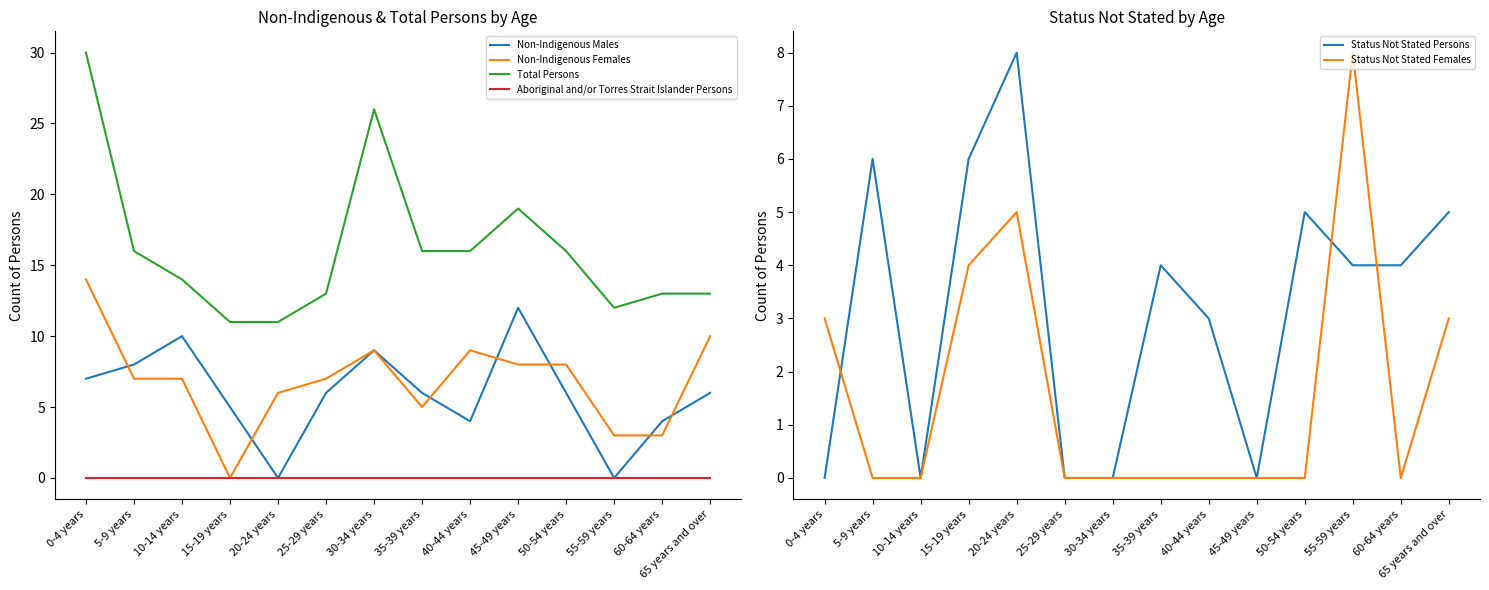

Which series ends up on top after the final intersection of Status Not Stated Females and Non-Indigenous Females?

Non-Indigenous Females